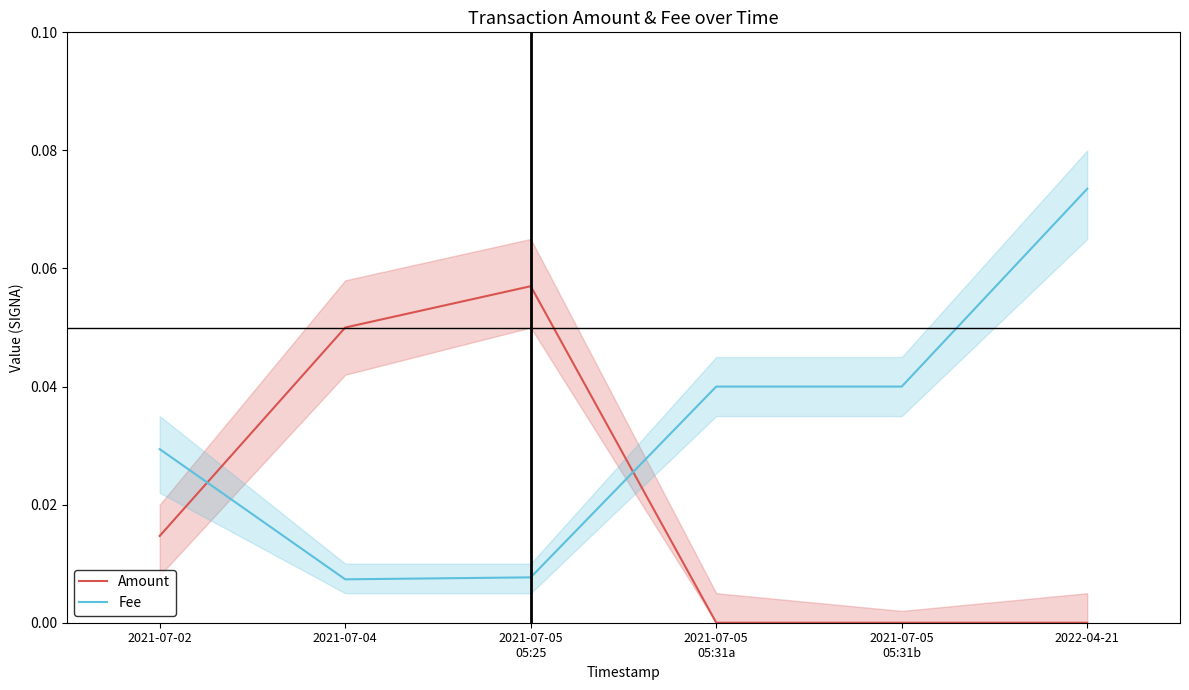

What is the value of the Amount point at the 2nd from the left?

0.1